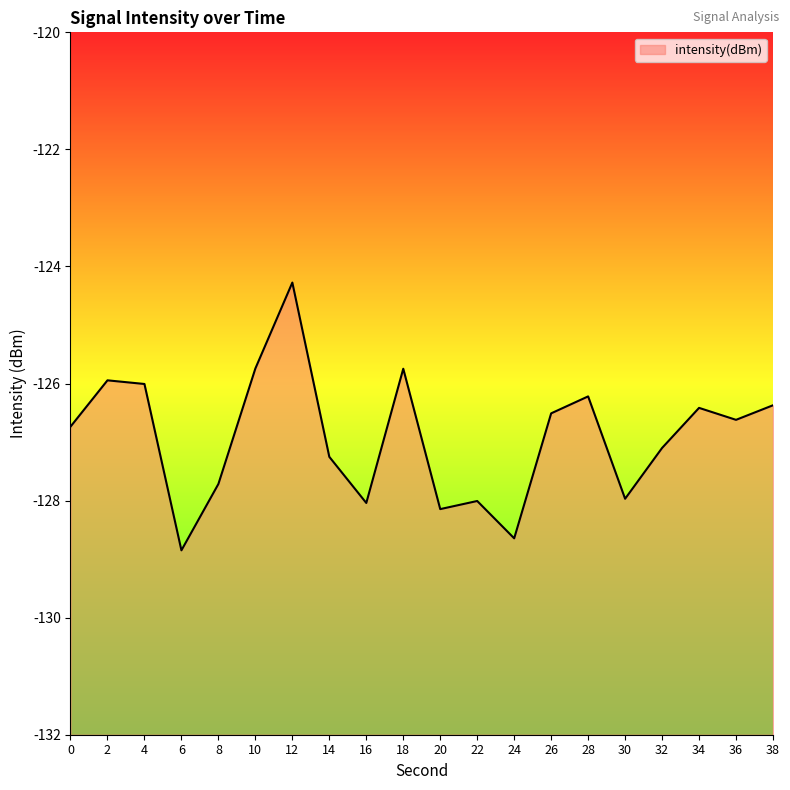

Reading left to right, what are all the values shown in this chart?

-126.7	-125.9	-126.0	-128.8	-127.7	-125.7	-124.3	-127.3	-128.0	-125.7	-128.1	-128.0	-128.6	-126.5	-126.2	-128.0	-127.1	-126.4	-126.6	-126.4